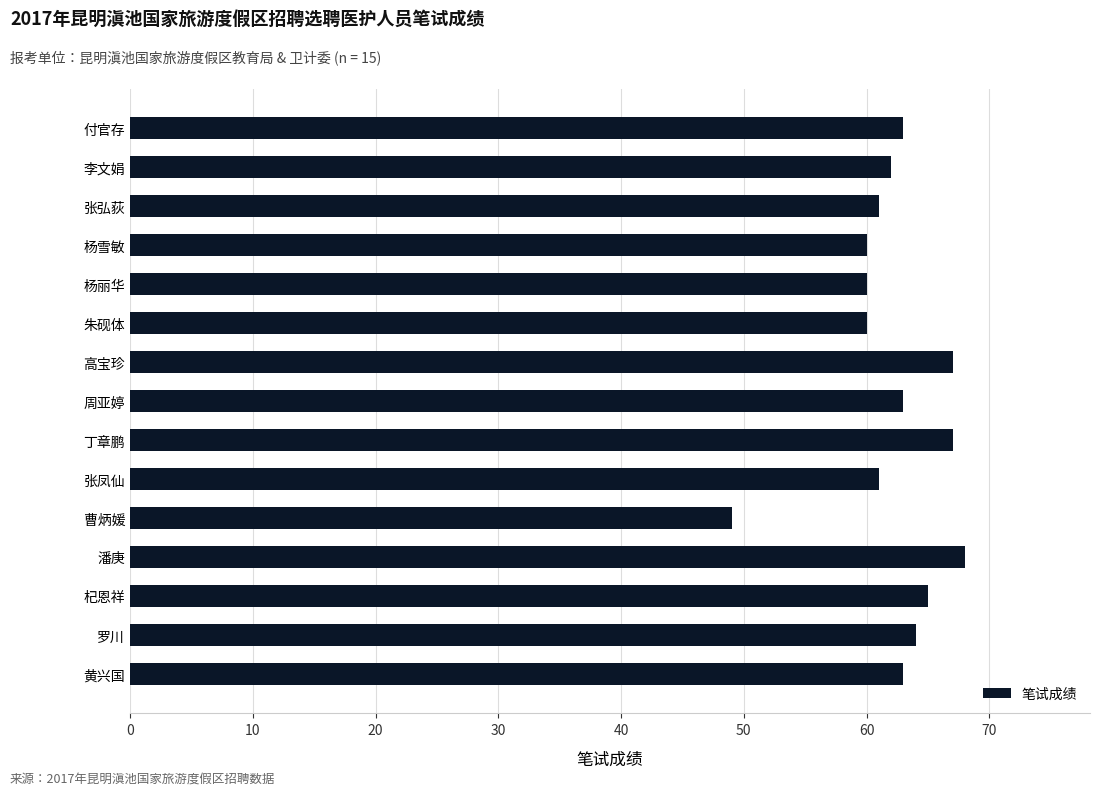

How many bars are there in total?

15